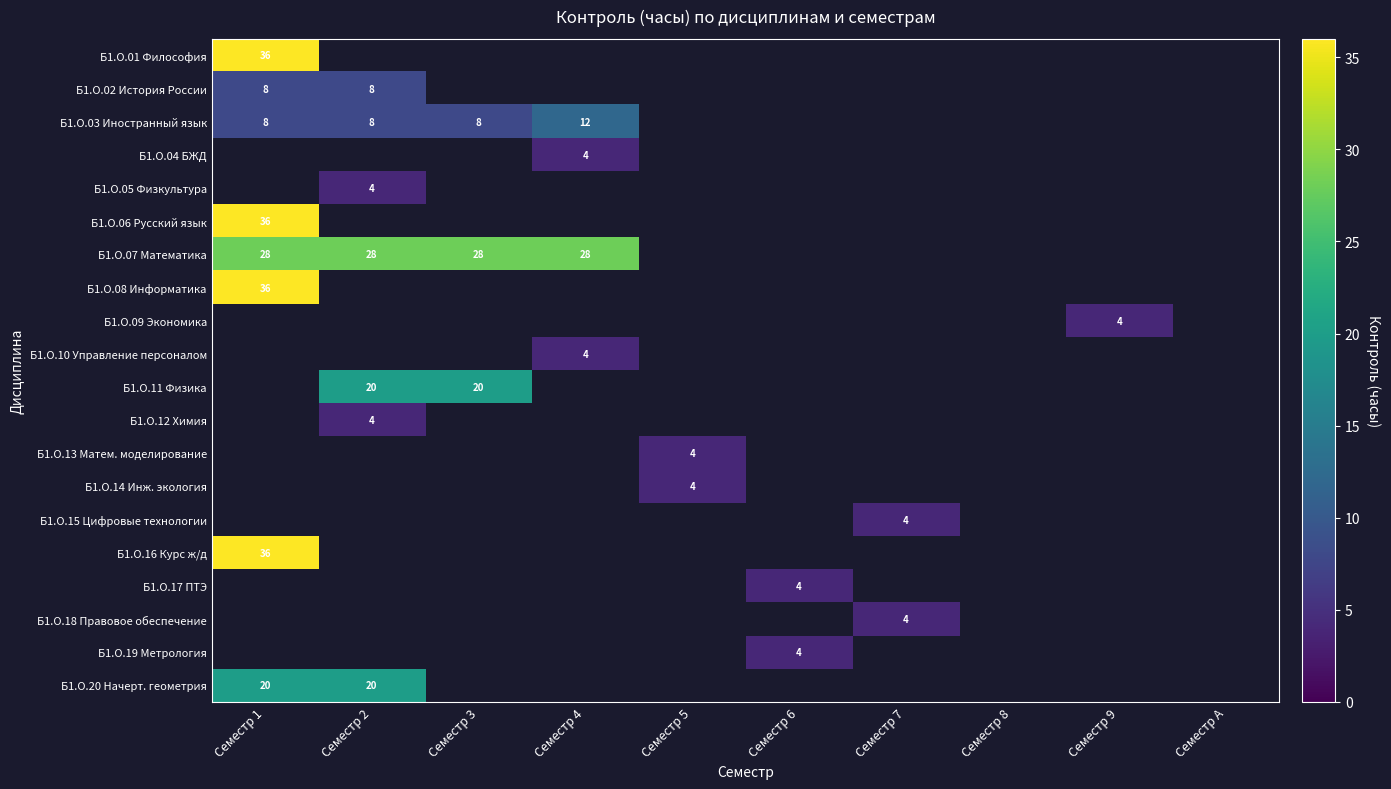

What is the maximum value for Б1.О.18 Правовое обеспечение?

4